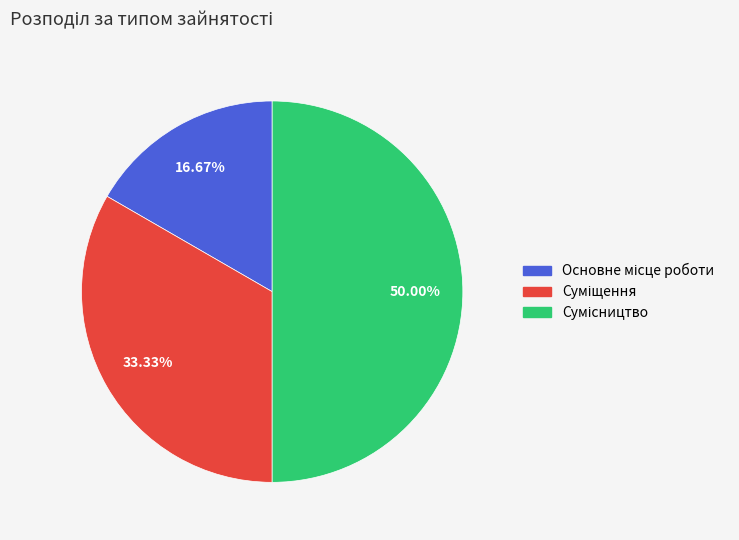

To the nearest percent, what portion does Основне місце роботи represent?

17%